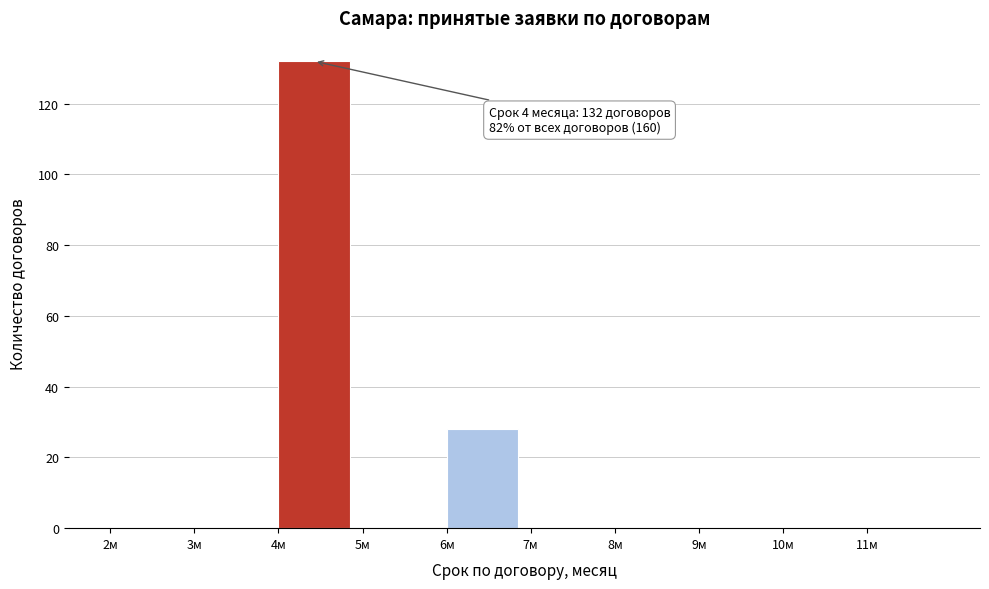

Which range on the x-axis has the tallest bar?

4 to 5